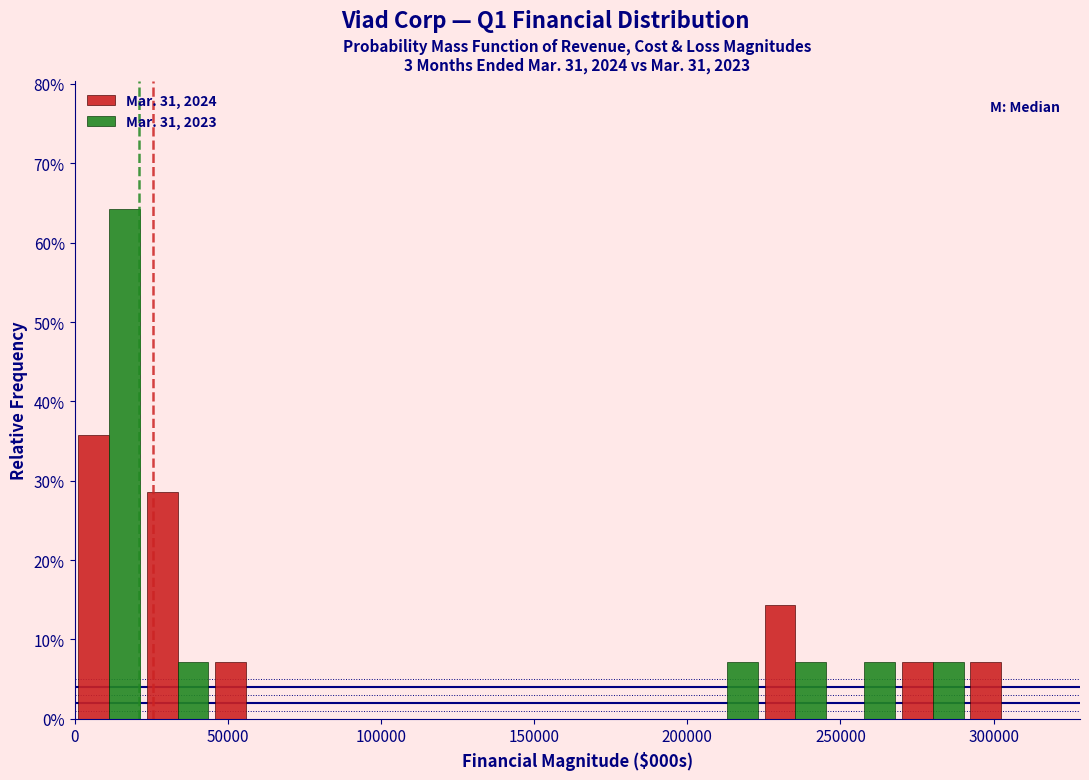

Reading left to right, list every range on the x-axis with the height of the bar of each series over it. Neither the bar edges nor the heights are printed on the chart, so give them approximately, as read against the axes.

0 to 20000: Mar. 31, 2024=36	Mar. 31, 2023=64
20000 to 45000: Mar. 31, 2024=29	Mar. 31, 2023=7
45000 to 65000: Mar. 31, 2024=7	Mar. 31, 2023=0
65000 to 90000: Mar. 31, 2024=0	Mar. 31, 2023=0
90000 to 110000: Mar. 31, 2024=0	Mar. 31, 2023=0
110000 to 135000: Mar. 31, 2024=0	Mar. 31, 2023=0
135000 to 155000: Mar. 31, 2024=0	Mar. 31, 2023=0
155000 to 180000: Mar. 31, 2024=0	Mar. 31, 2023=0
180000 to 200000: Mar. 31, 2024=0	Mar. 31, 2023=0
200000 to 225000: Mar. 31, 2024=0	Mar. 31, 2023=7
225000 to 245000: Mar. 31, 2024=14	Mar. 31, 2023=7
245000 to 270000: Mar. 31, 2024=0	Mar. 31, 2023=7
270000 to 290000: Mar. 31, 2024=7	Mar. 31, 2023=7
290000 to 315000: Mar. 31, 2024=7	Mar. 31, 2023=0